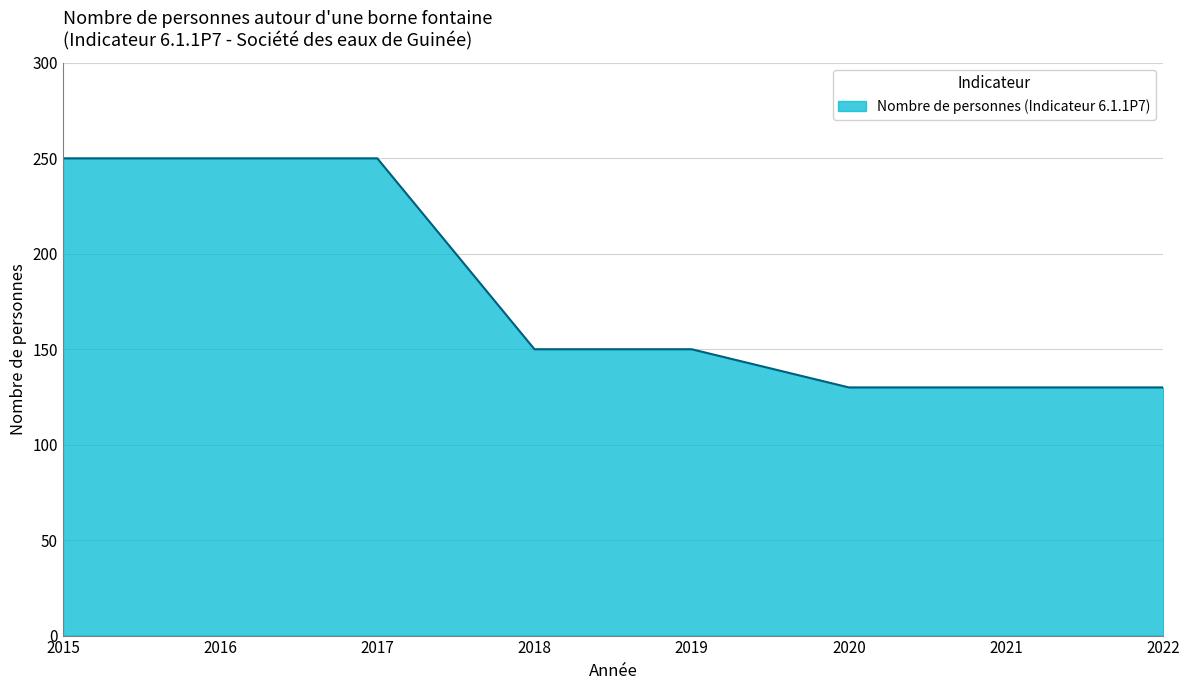

Between 2018 and 2015, which is larger?

2015